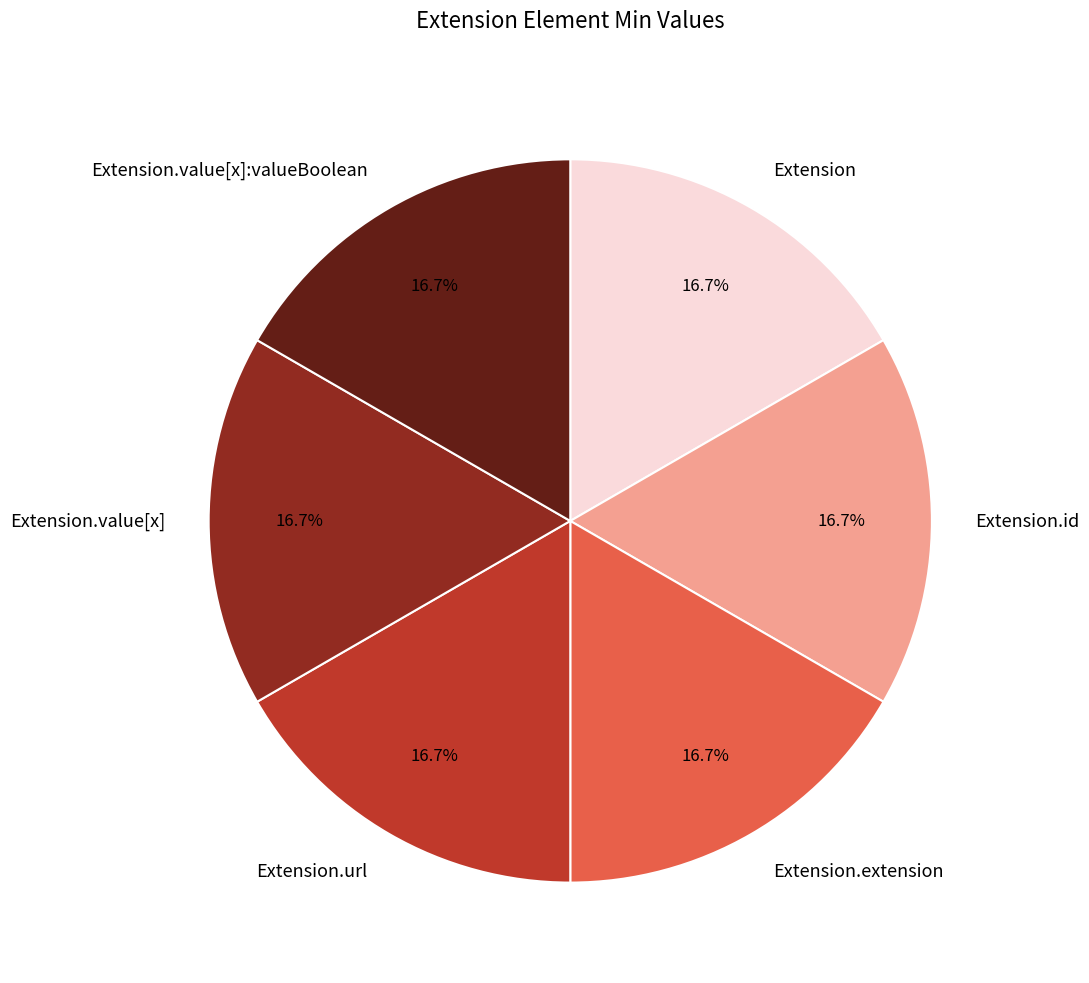

Is the sum of Extension and Extension.url greater than half?

No